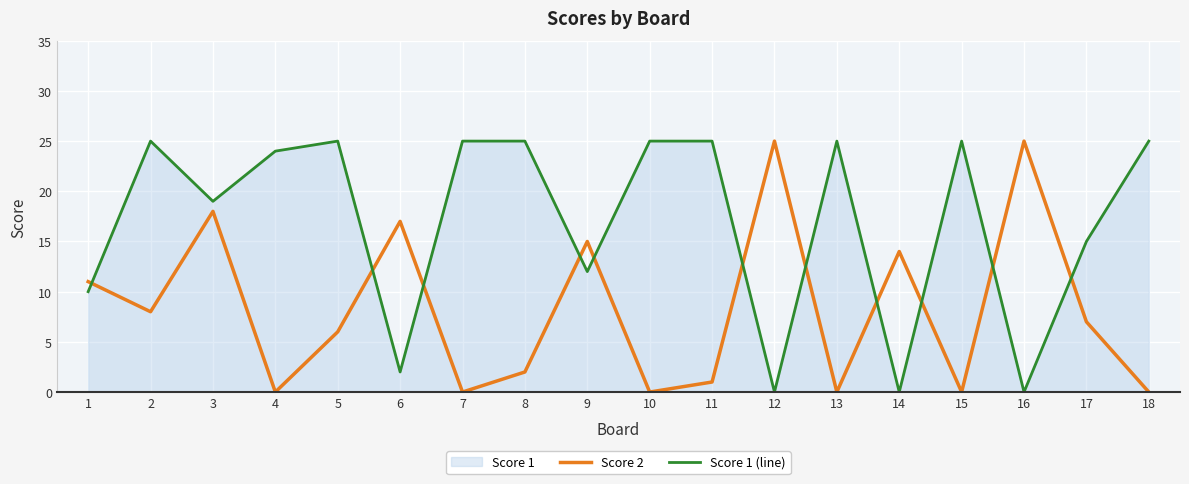

After their last crossing, which series has the higher values: Score 2 or Score 1 (line)?

Score 1 (line)